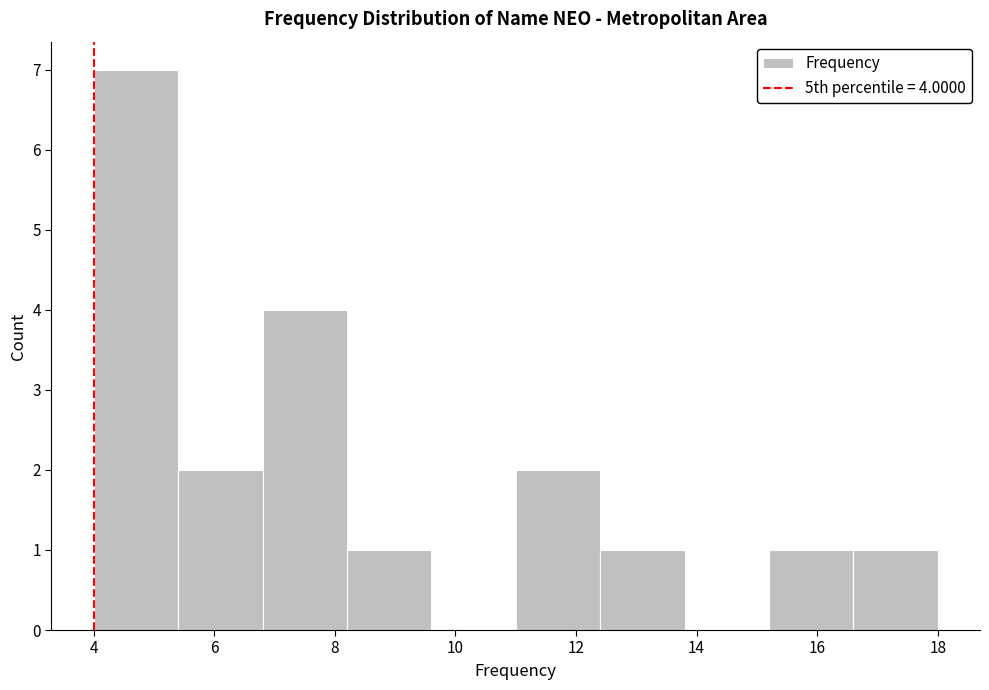

Which range on the x-axis has the tallest bar?

4.0 to 5.4